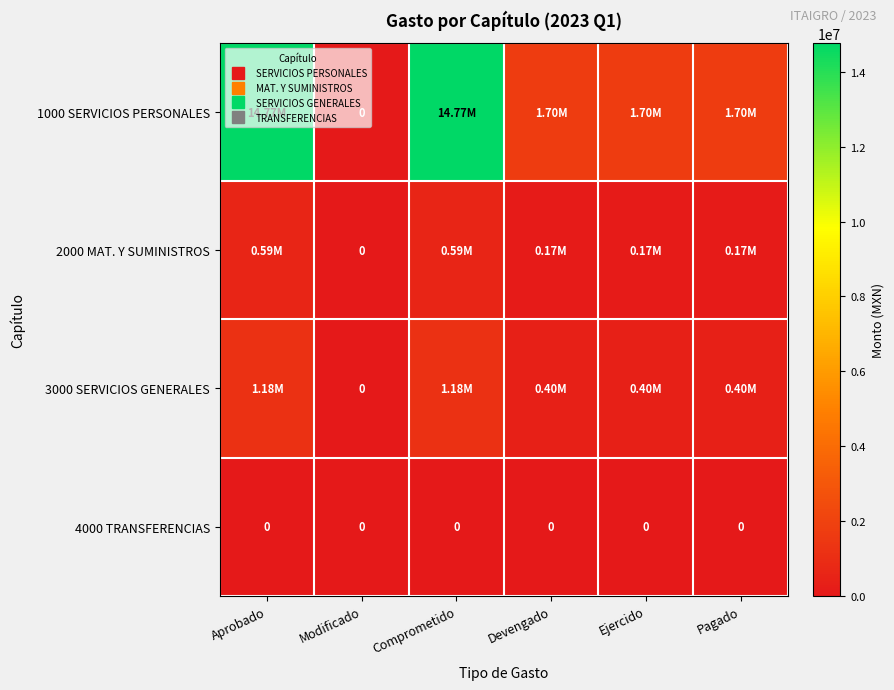

What value does the 1000 SERVICIOS PERSONALES series have at Devengado?

1697710.9